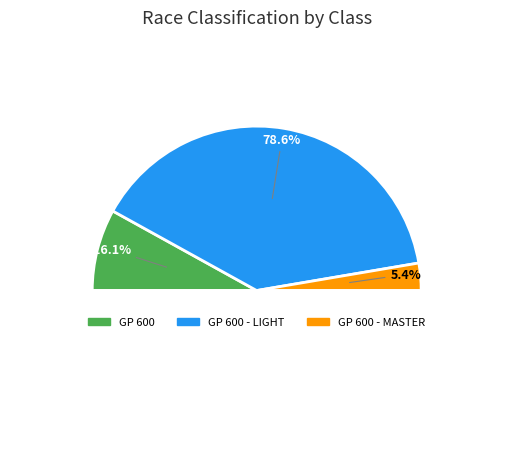

How many segments does this pie chart have?

3